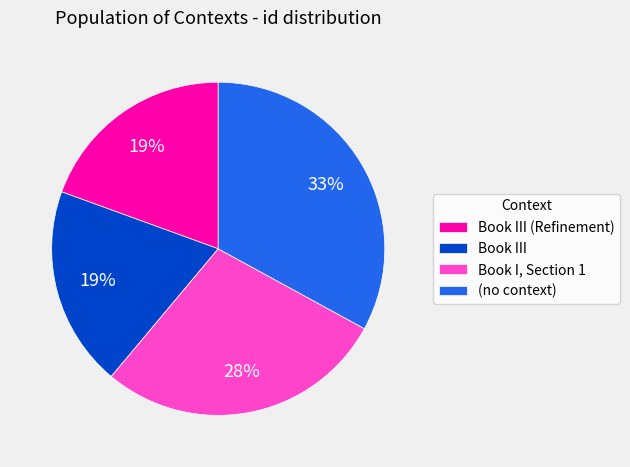

Which has a higher value, Book III (Refinement) or Book I, Section 1?

Book I, Section 1